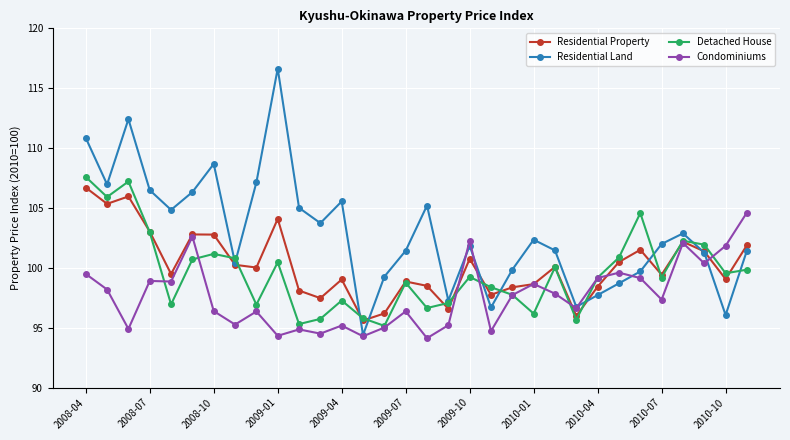

What is the value of the Detached House point at the 12th from the left?

95.7